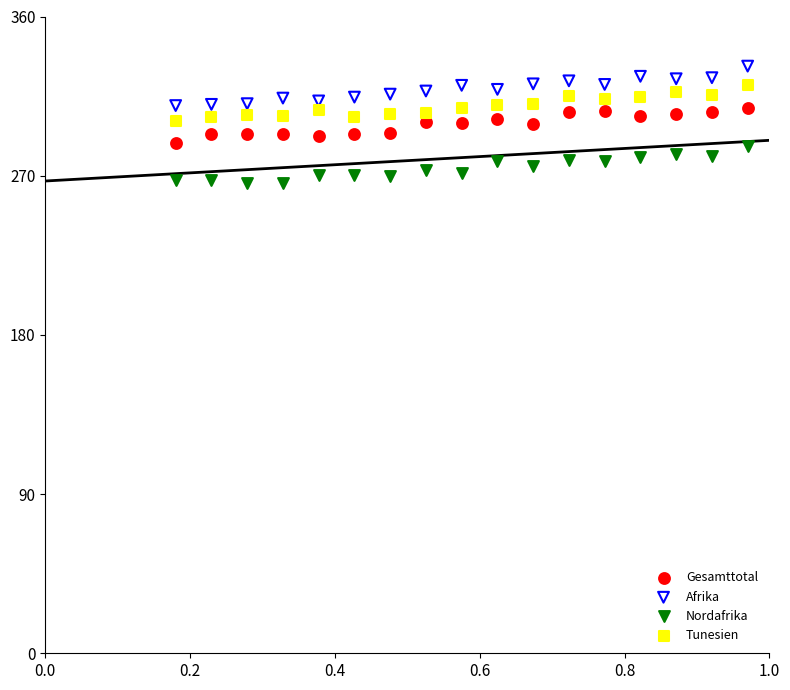

Across all data points, what is the range of Y values (max minus min)?

66.2